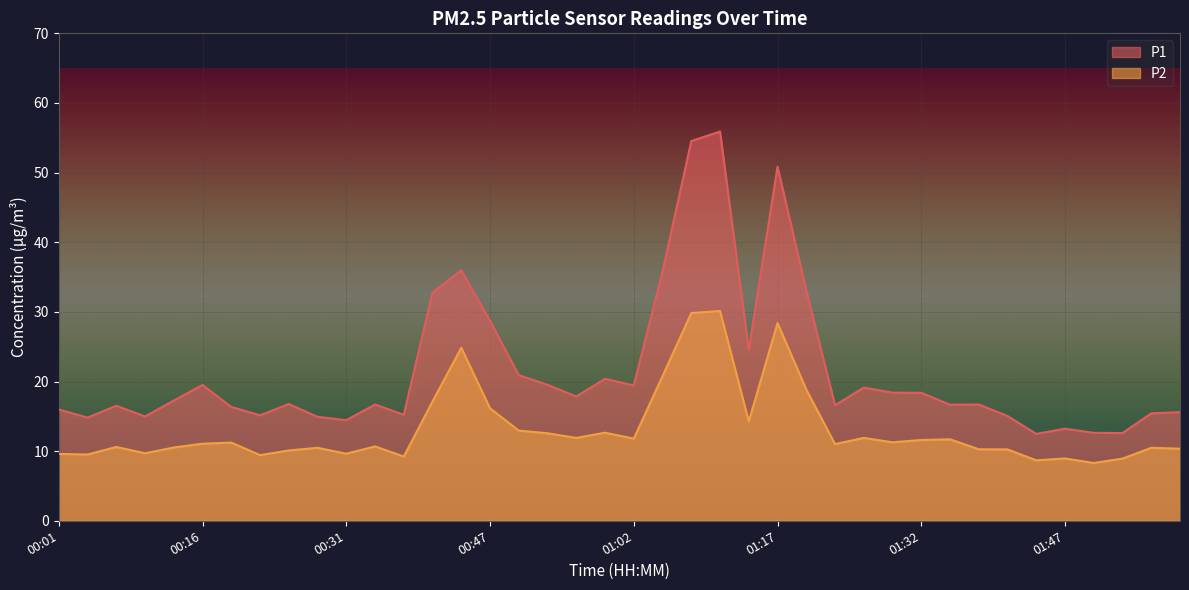

How many data points does each series have?

40